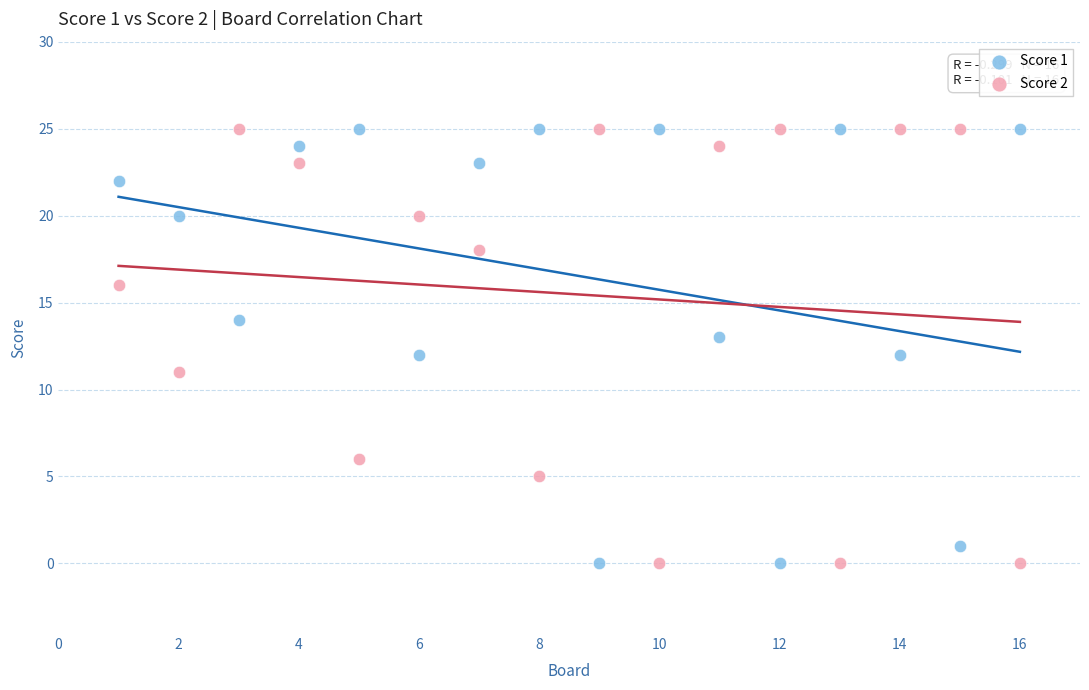

What is the X range (max minus min) for the scatter plot?

15